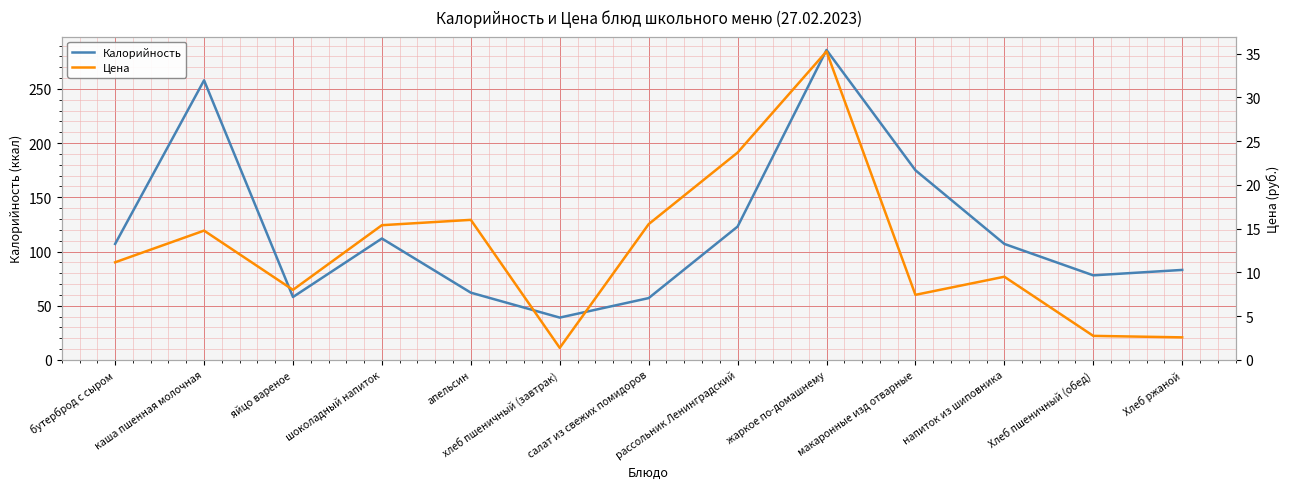

What is the total value across all series at шоколадный напиток?

127.4